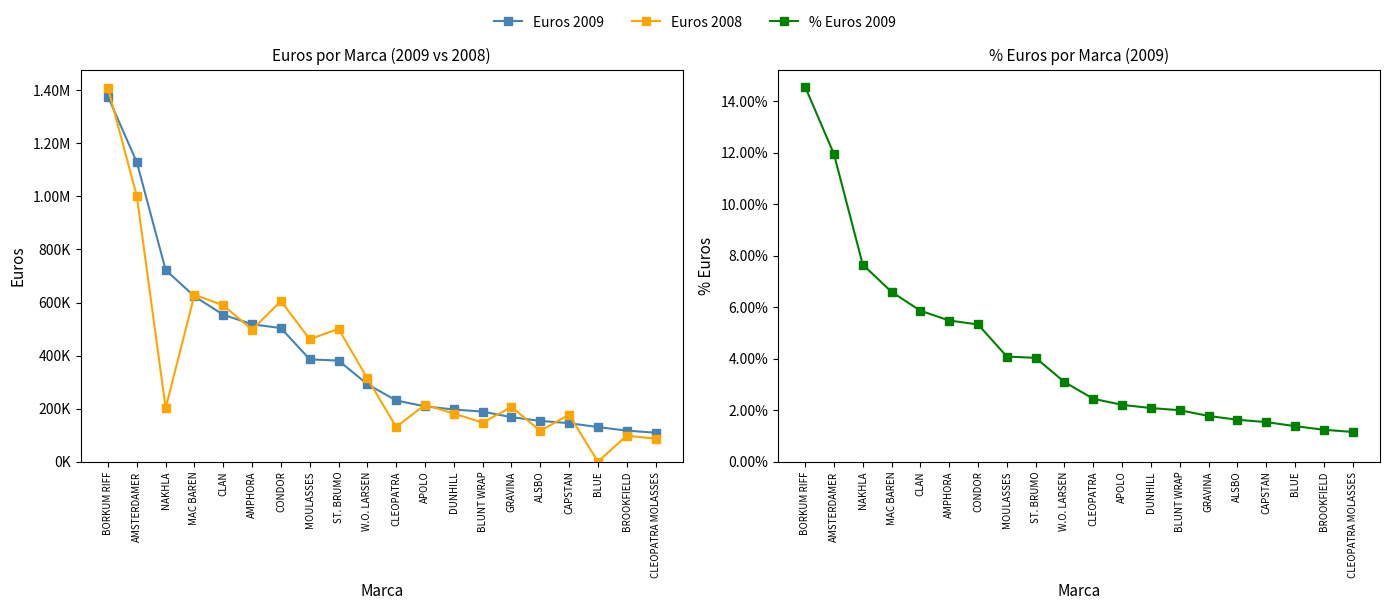

What position from the left is W.O. LARSEN?

10